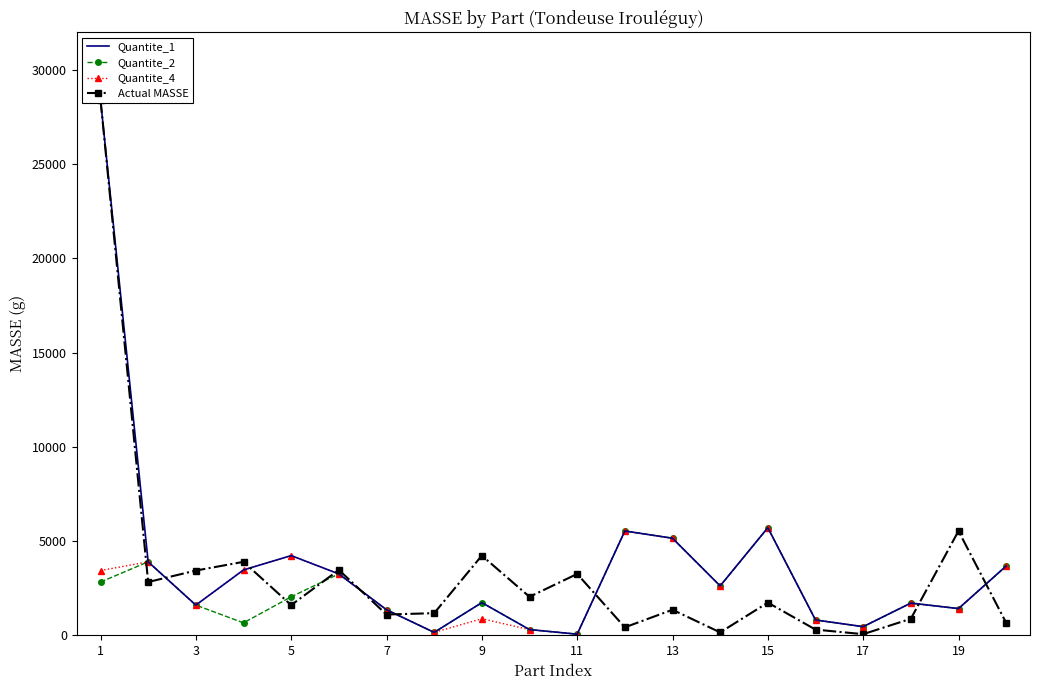

Reading left to right, transcribe all the data shown in this chart.

Quantite_1: 28427.6	3900.0	1604.4	3469.9	4231.6	3258.9	1357.2	156.0	1736.4	304.9	61.8	5537.0	5152.6	2623.0	5712.2	815.9	459.8	1711.5	1419.4	3677.3
Quantite_2: 2829.4	3900.0	1604.4	662.3	2044.6	3258.9	1357.2	156.0	1736.4	304.9	61.8	5537.0	5152.6	2623.0	5712.2	815.9	459.8	1711.5	1419.4	3677.3
Quantite_4: 3437.9	3900.0	1604.4	3469.9	4231.6	3258.9	1357.2	156.0	879.0	304.9	61.8	5537.0	5152.6	2623.0	5712.2	815.9	459.8	1711.5	1419.4	3677.3
Actual MASSE: 28427.6	2829.4	3437.9	3900.0	1604.4	3469.9	1104.5	1176.0	4231.6	2044.6	3258.9	424.1	1357.2	156.0	1736.4	304.9	61.8	879.0	5537.0	662.3